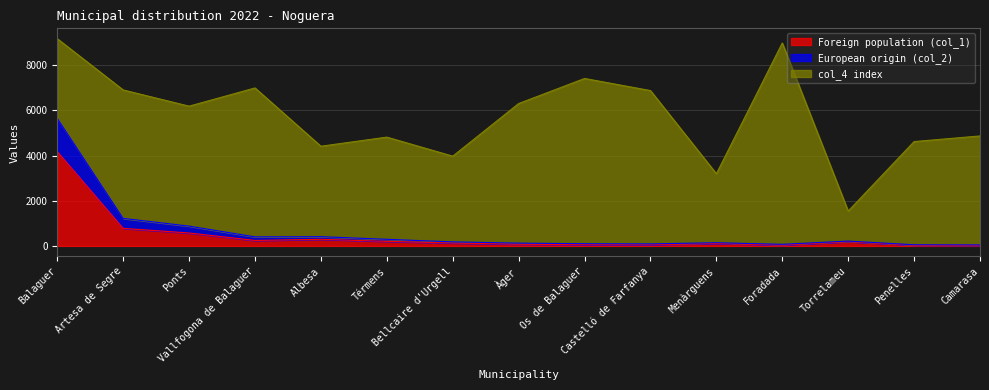

True or false: Foreign population (col_1) has a value of 313 at Torrelameu.

False